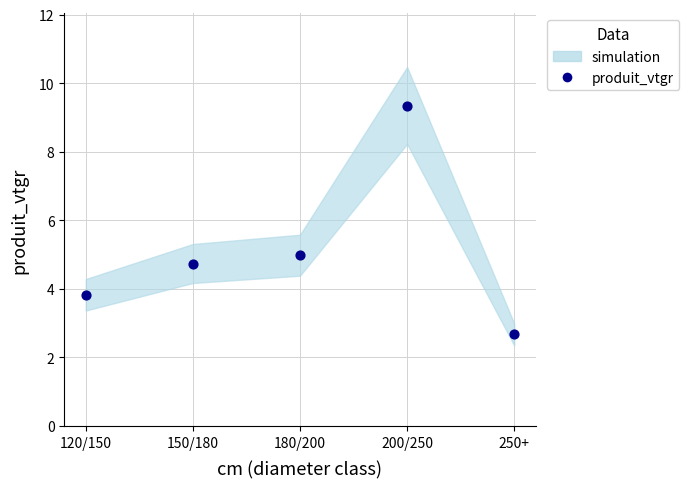

What Y value in the scatter plot is closest to 6?

5.0